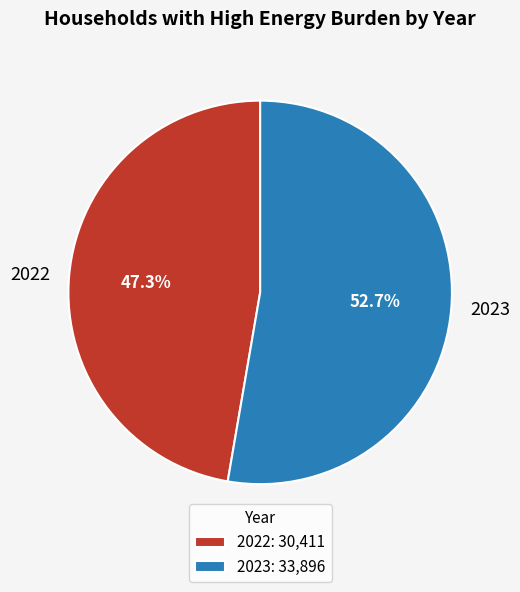

How many slices are in this pie chart?

2